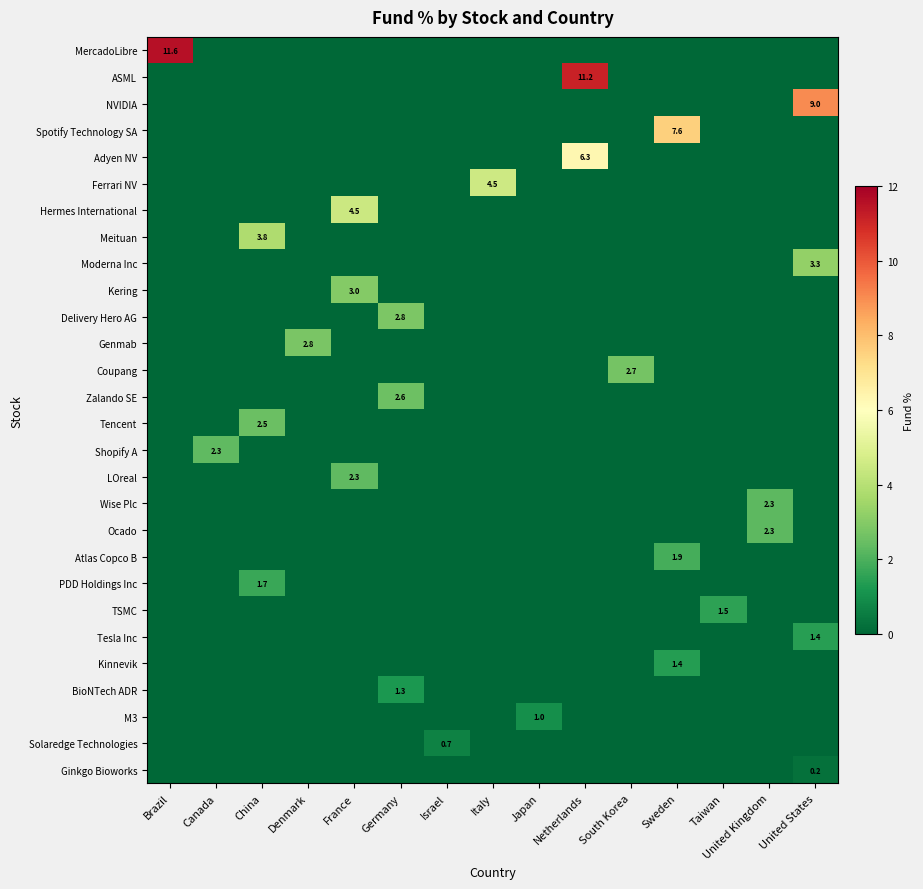

Which series changed the most between Canada and France?

Hermes International